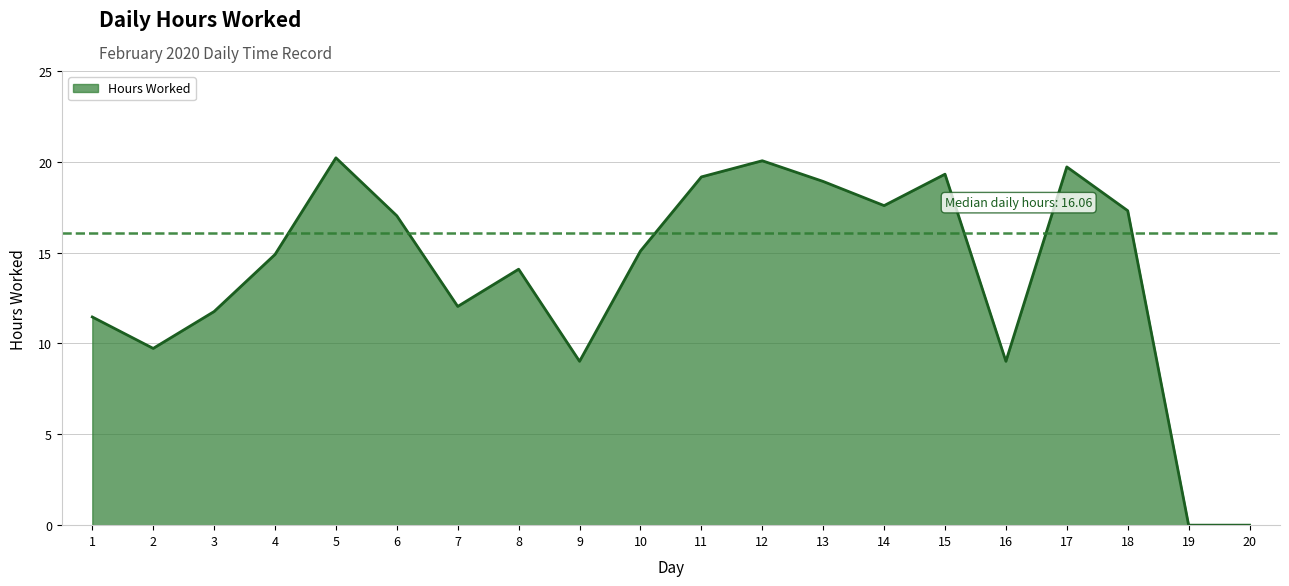

True or false: the data shows 19.7 at 17.

True